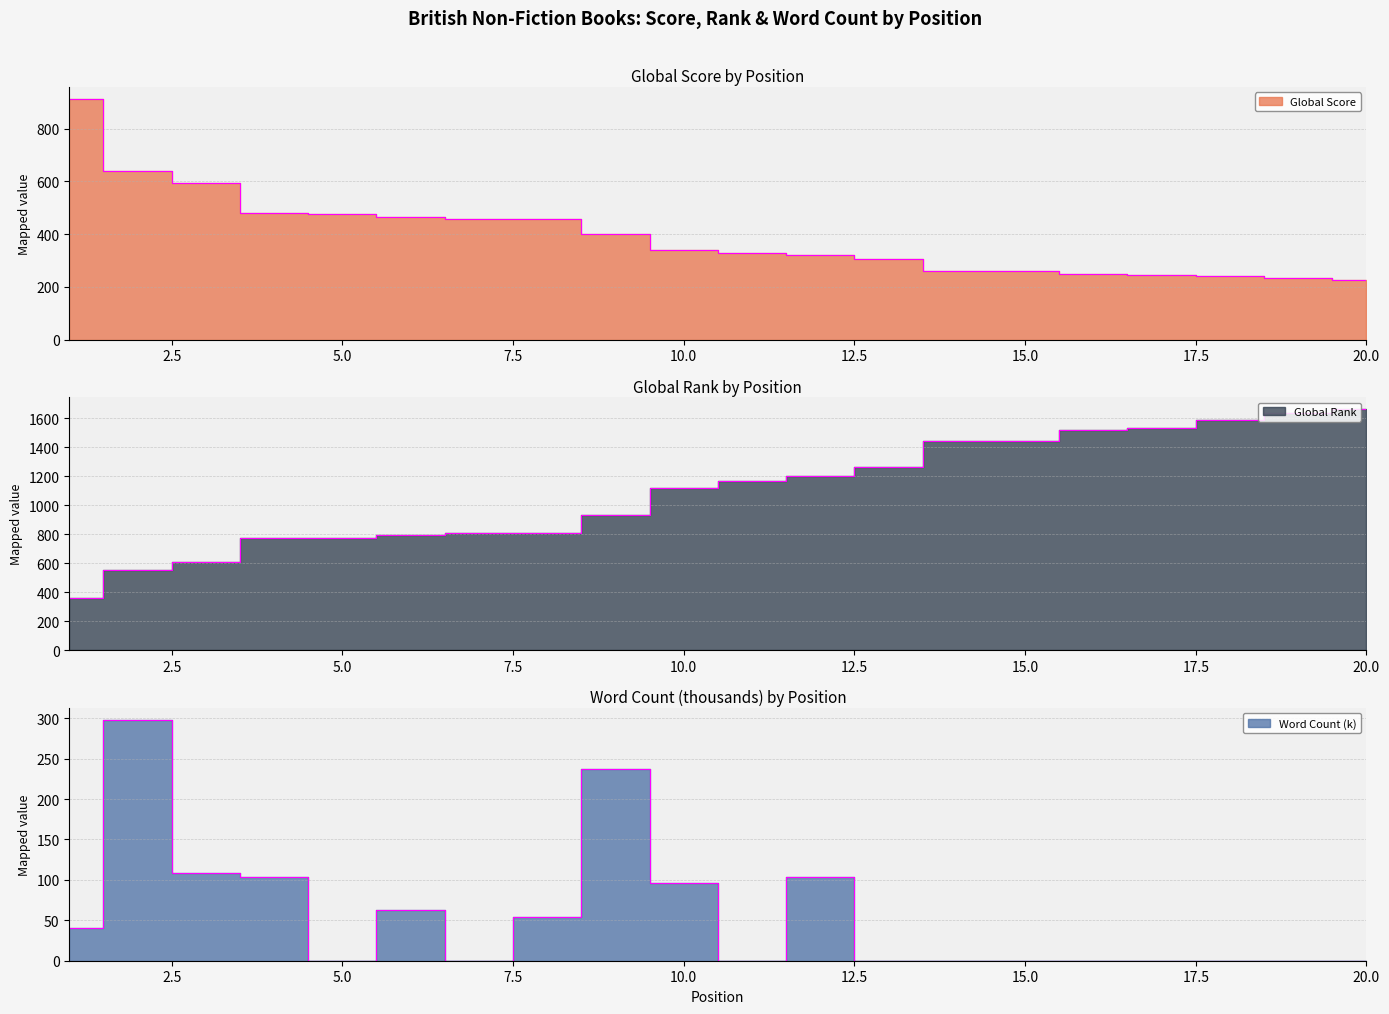

True or false: Word Count (k) and Global Score intersect in this chart.

False